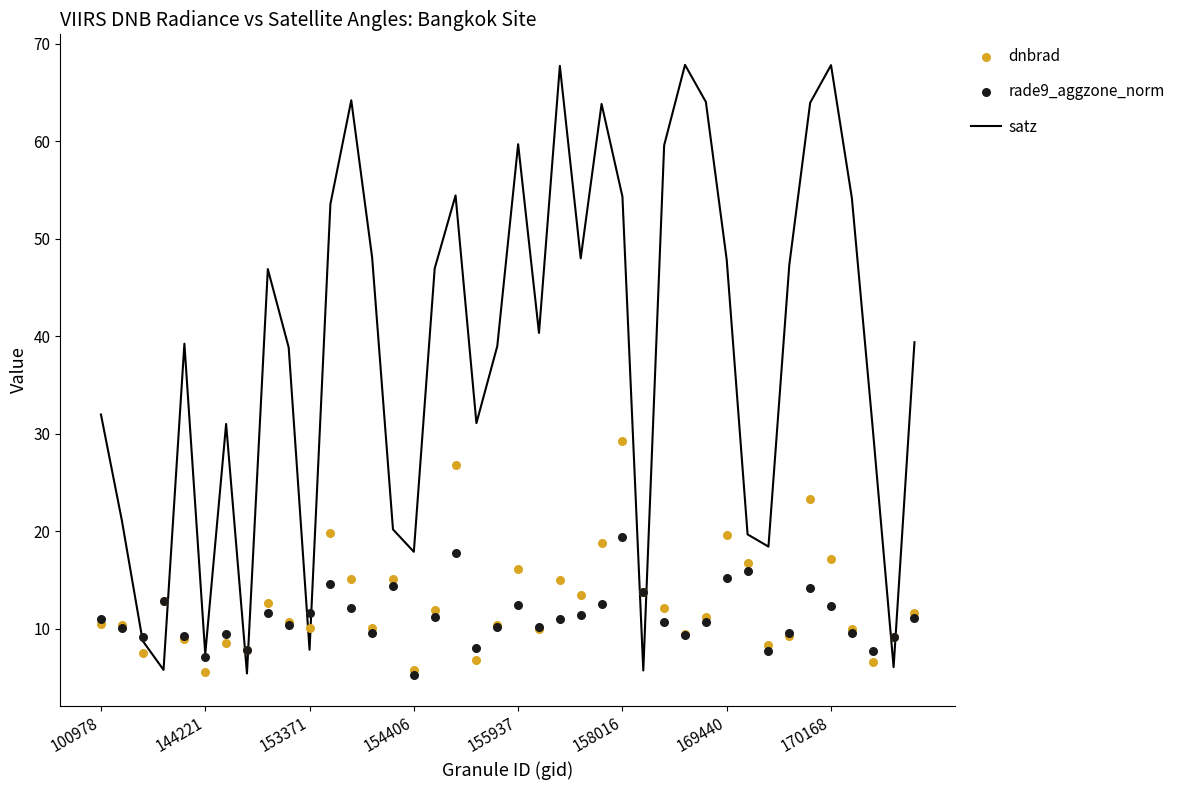

What are all the series names shown in the legend?

satz, dnbrad, rade9_aggzone_norm